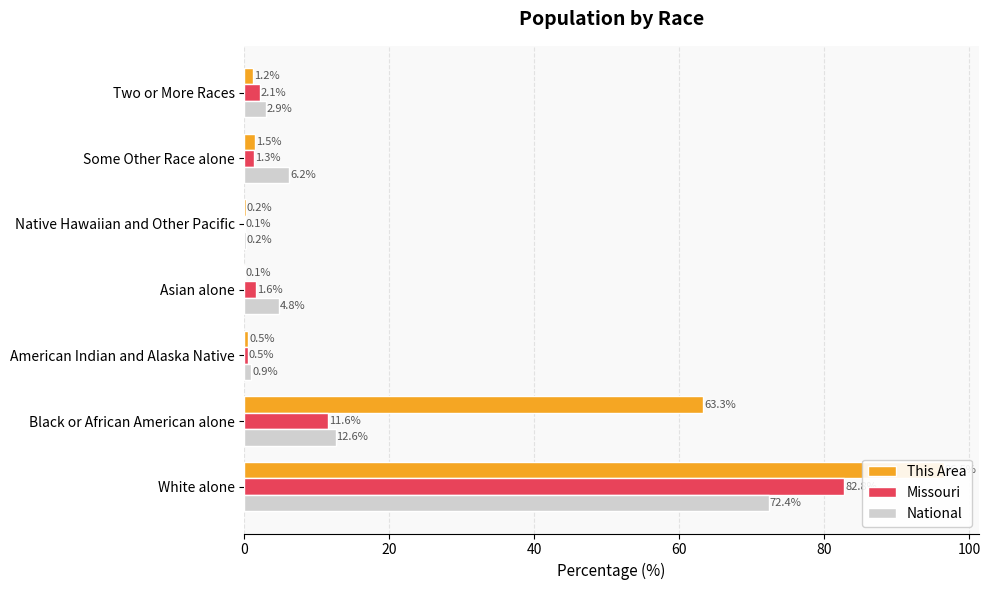

What is the sum of all This Area values?

163.3